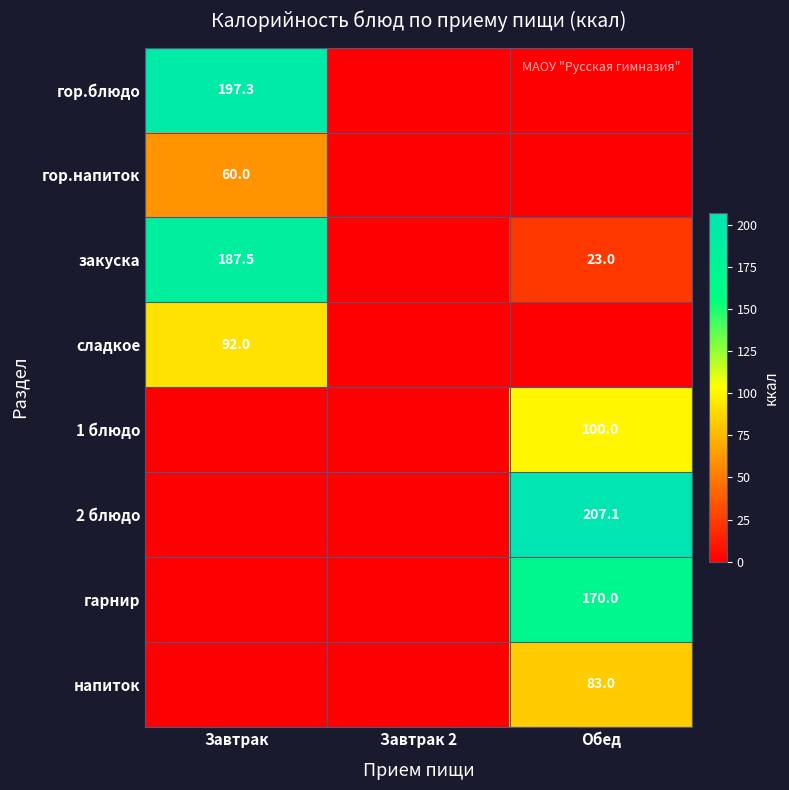

The напиток series shows 83.0 at Обед. True or false?

True